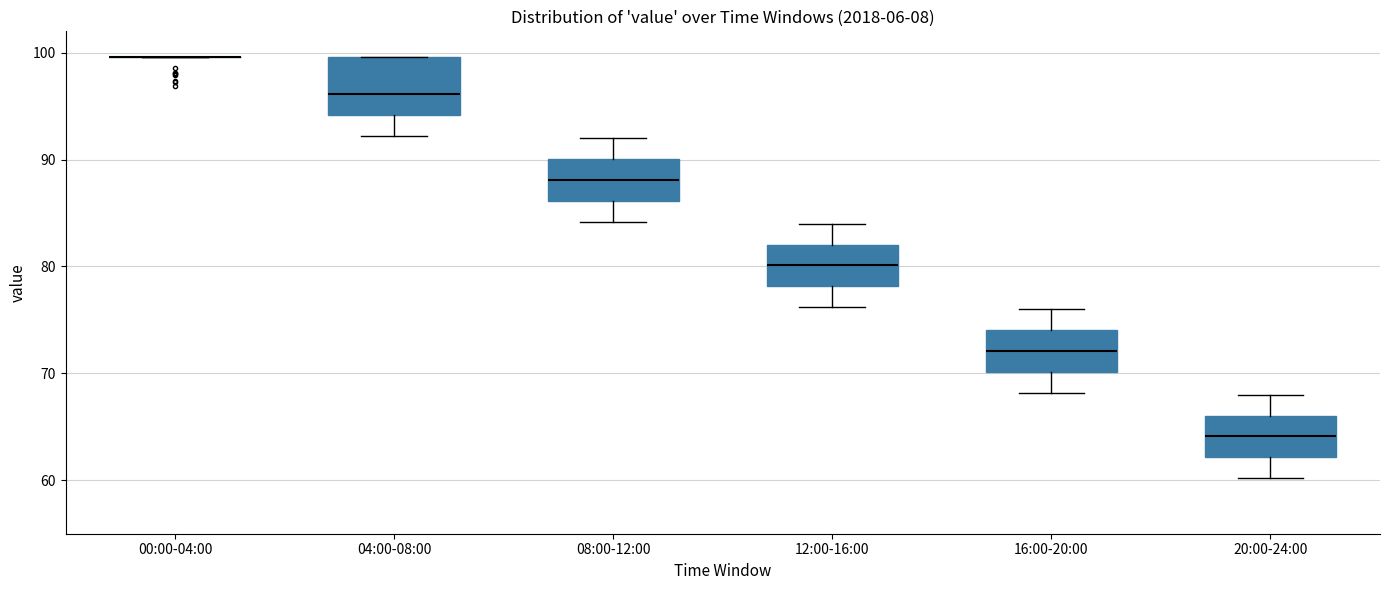

Reading left to right, read every box against the y-axis: the position of its median line, the range the box covers, and the ends of its whiskers. The values are not printed on the chart, so give them approximately, as read against the axis.

00:00-04:00: box collapsed to a line at 100, whiskers 100 to 100
04:00-08:00: median 96, box 94 to 100, whiskers 92 to 100
08:00-12:00: median 88, box 86 to 90, whiskers 84 to 92
12:00-16:00: median 80, box 78 to 82, whiskers 76 to 84
16:00-20:00: median 72, box 70 to 74, whiskers 68 to 76
20:00-24:00: median 64, box 62 to 66, whiskers 60 to 68